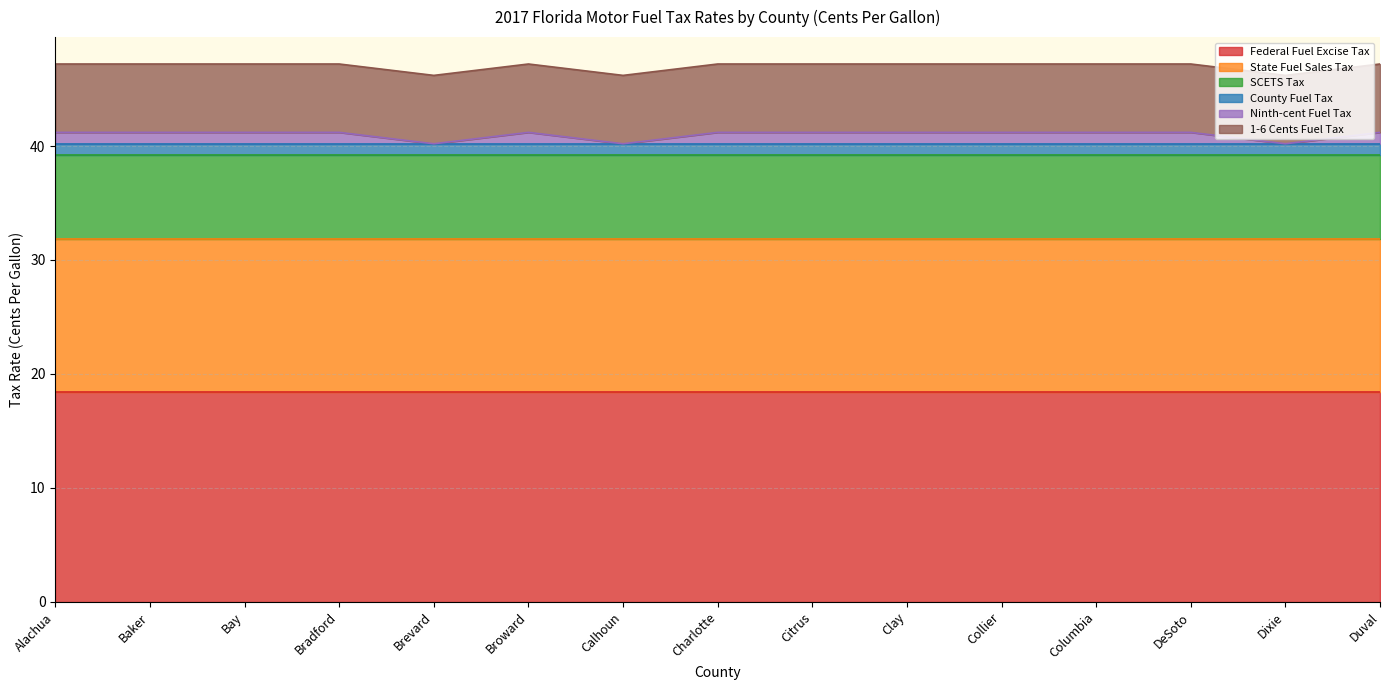

At which label is Ninth-cent Fuel Tax closest to 0?

Brevard